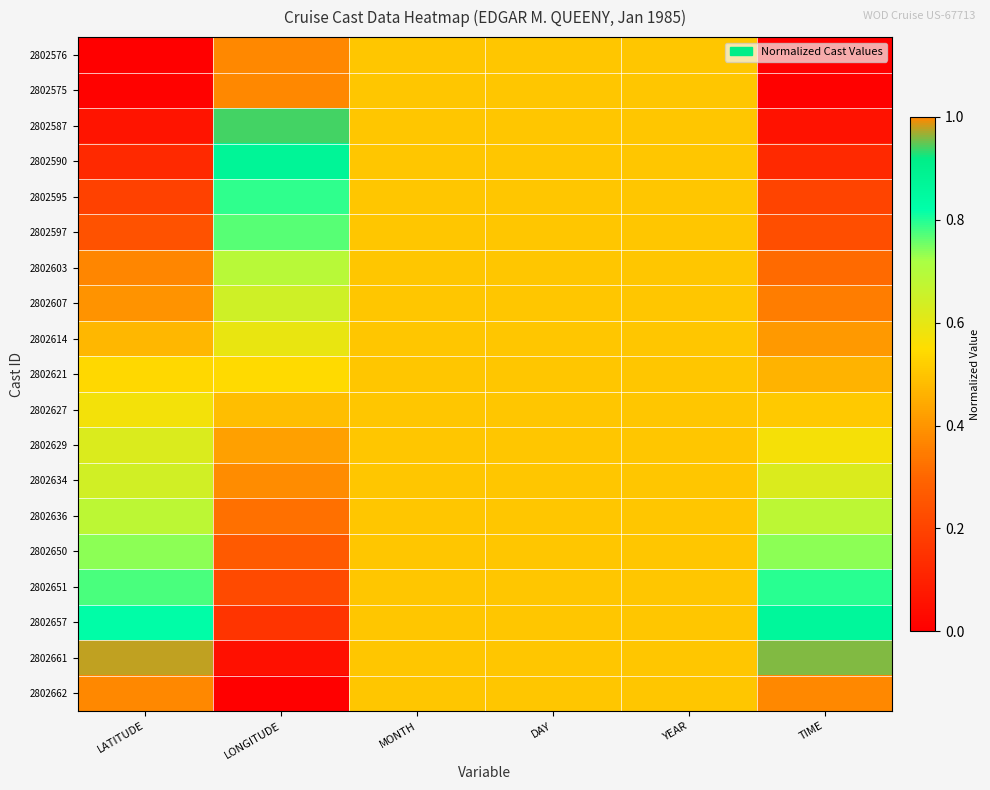

What is the difference between the highest and lowest values at TIME?

1.0